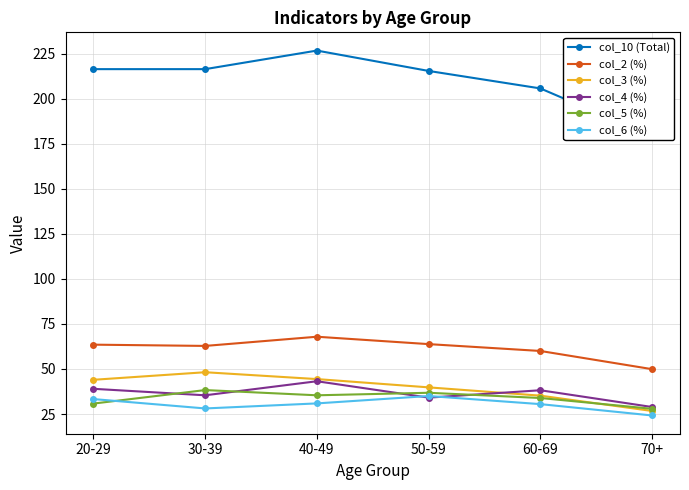

What is the difference between the second highest and second lowest values in the col_4 (%) series?

4.9